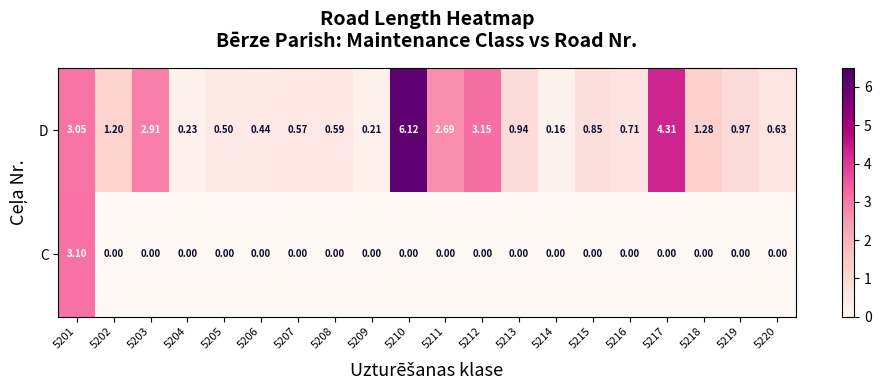

Which series has the largest total across all categories?

D